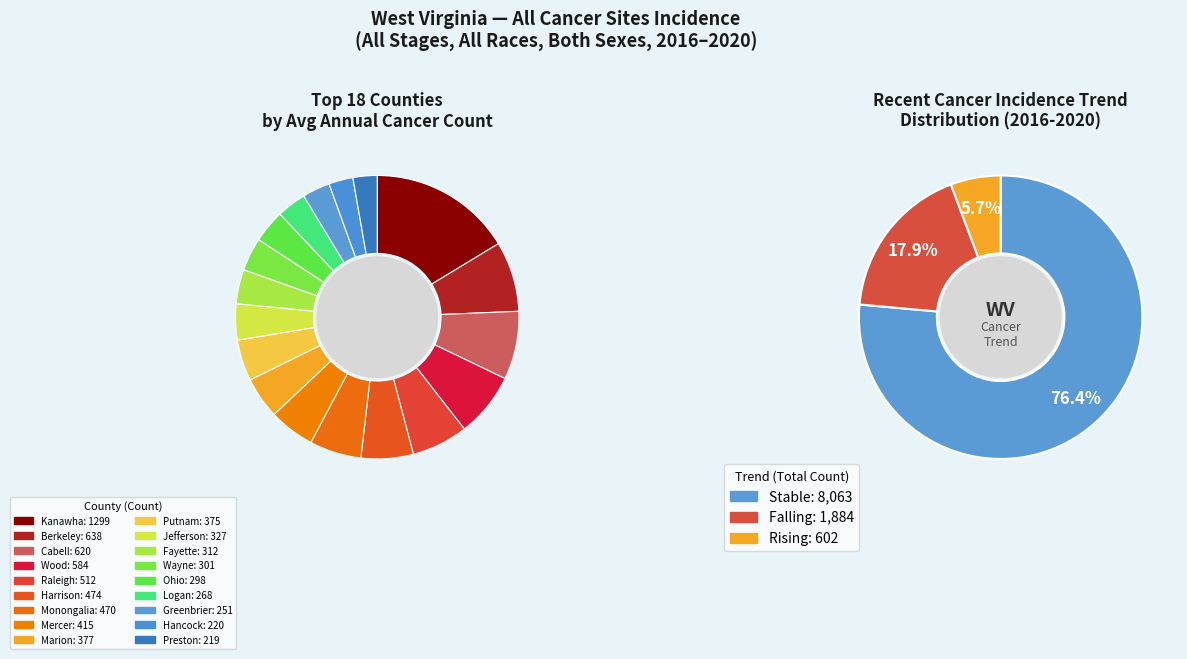

To the nearest percent, what percentage of the pie is stable_harrison?

6%